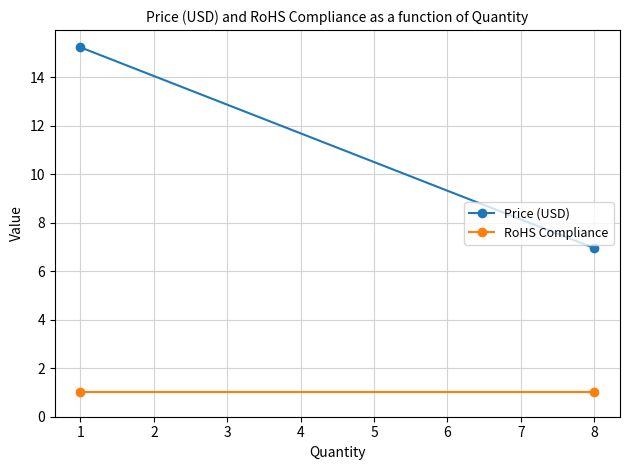

What is the sum of the Price (USD) values at 1 and 8?

22.2